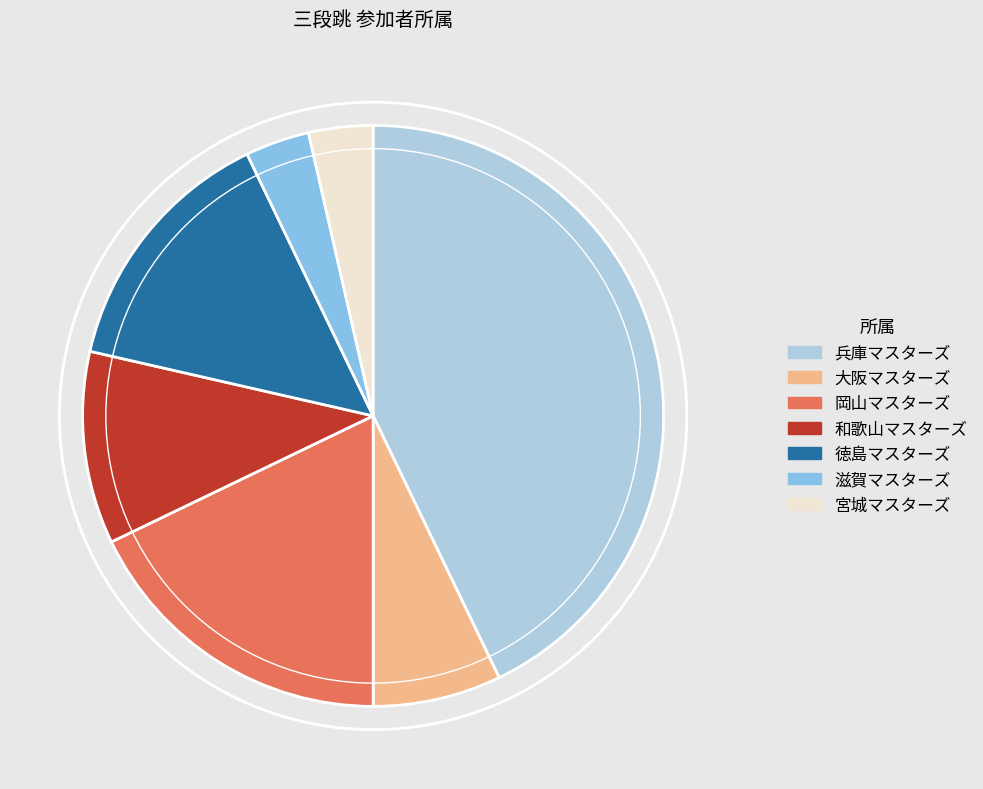

The 岡山マスターズ slice represents 18% of the pie. True or false?

True